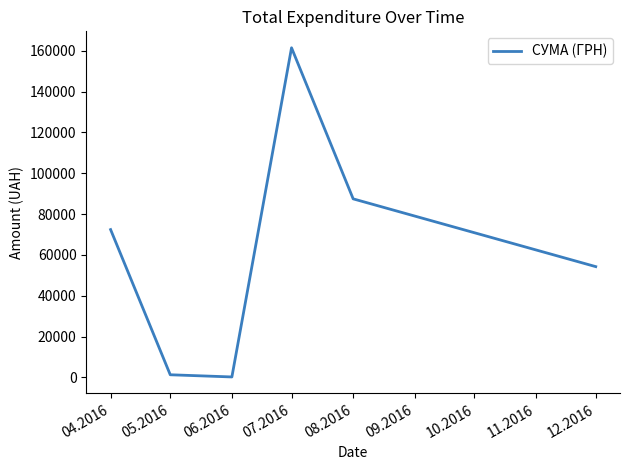

Count the number of values greater than 72406.

3